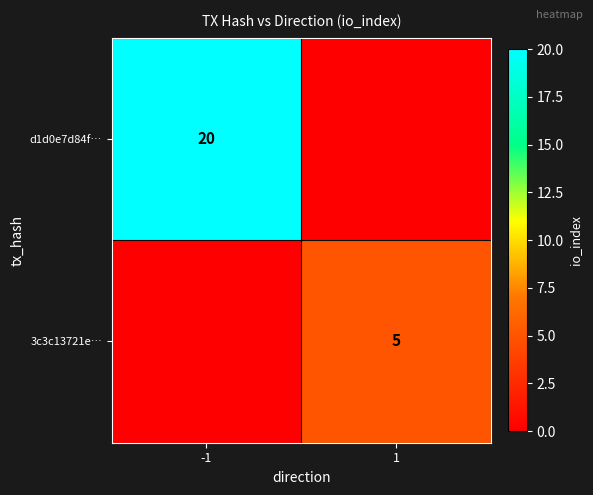

The value of d1d0e7d84f… at -1 is 20. True or false?

True